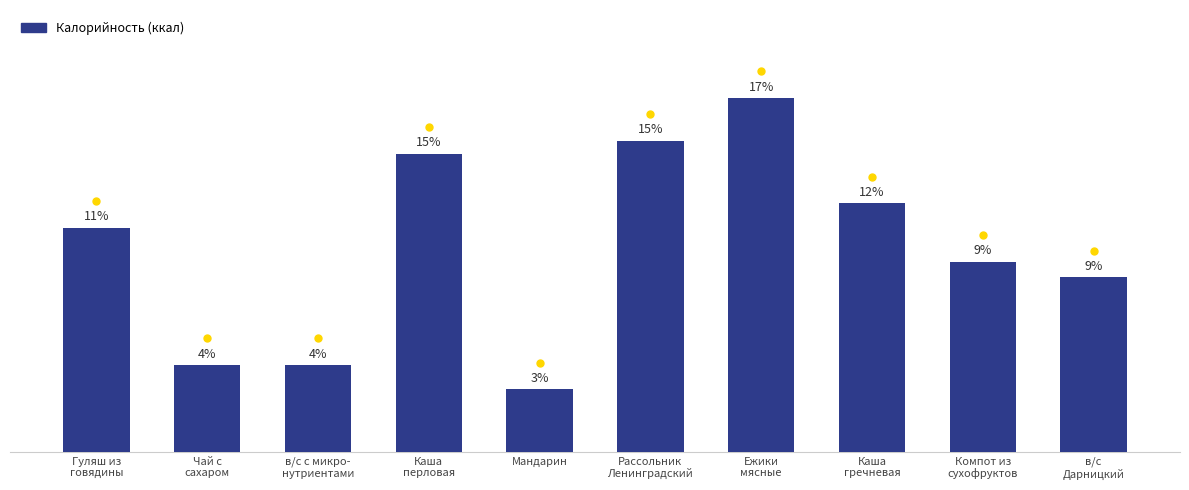

What is the maximum value shown in the chart?

236.8